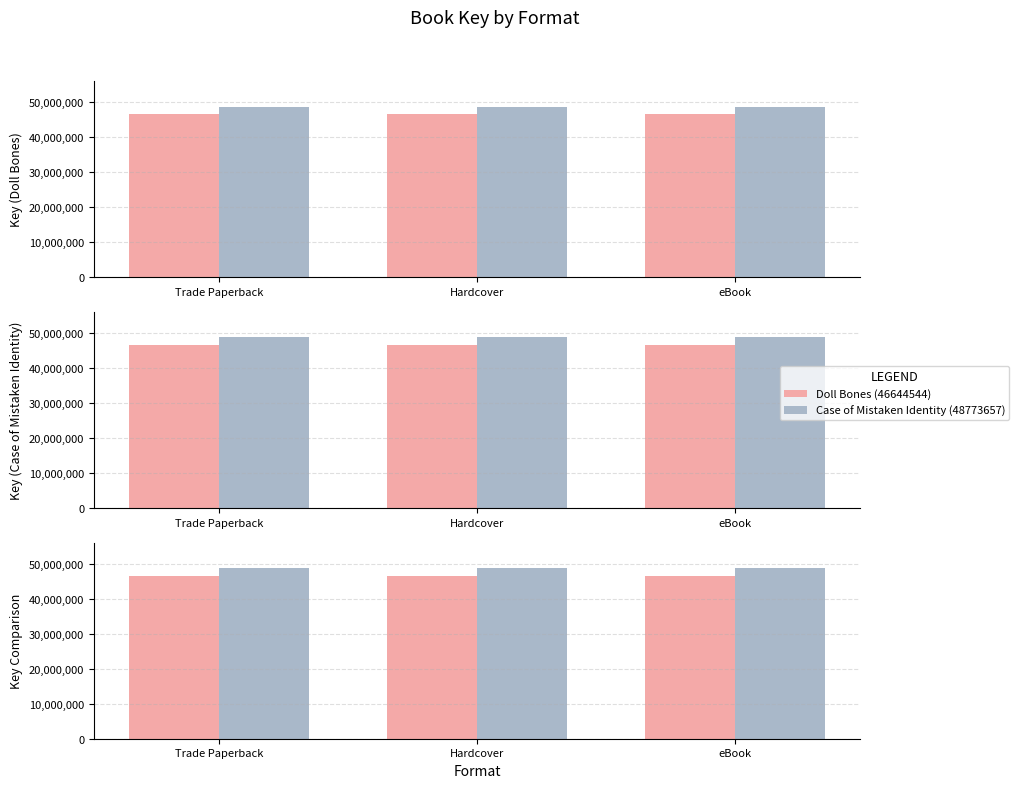

What is the difference between the highest and lowest values at Hardcover?

2129113